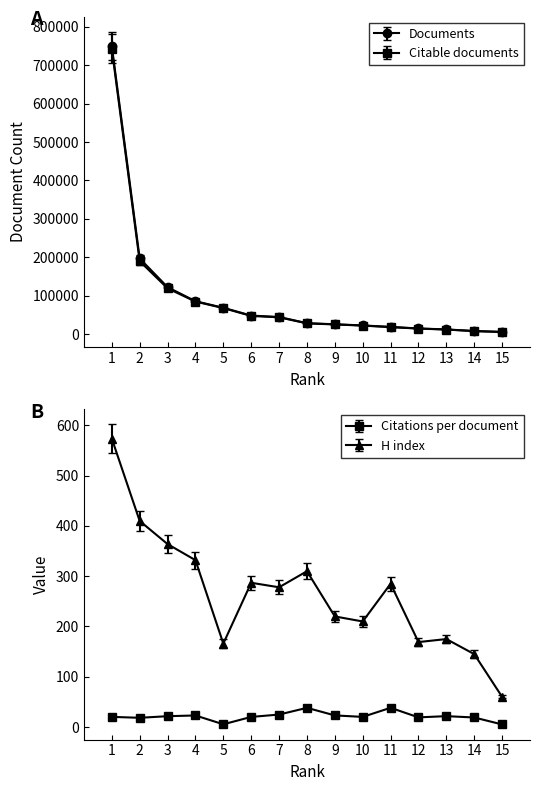

Reading right to left, list all the values displayed in this chart.

Documents: 5412.0	7804.0	11997.0	14418.0	18555.0	22383.0	25352.0	28291.0	44280.0	48053.0	68312.0	85446.0	122052.0	196792.0	750047.0
Citable documents: 5092.9	7198.1	11010.5	13439.6	17007.8	20797.4	23701.5	26213.3	41424.8	44686.1	64220.0	80248.4	113037.6	180205.5	706002.9
Citations per document: 5.1	18.9	21.6	19.2	38.2	20.1	23.1	38.1	24.8	20.1	5.4	22.9	21.5	18.3	20.1
H index: 60.0	145.0	175.0	169.0	285.0	210.0	220.0	310.0	278.0	287.0	166.0	332.0	364.0	410.0	574.0